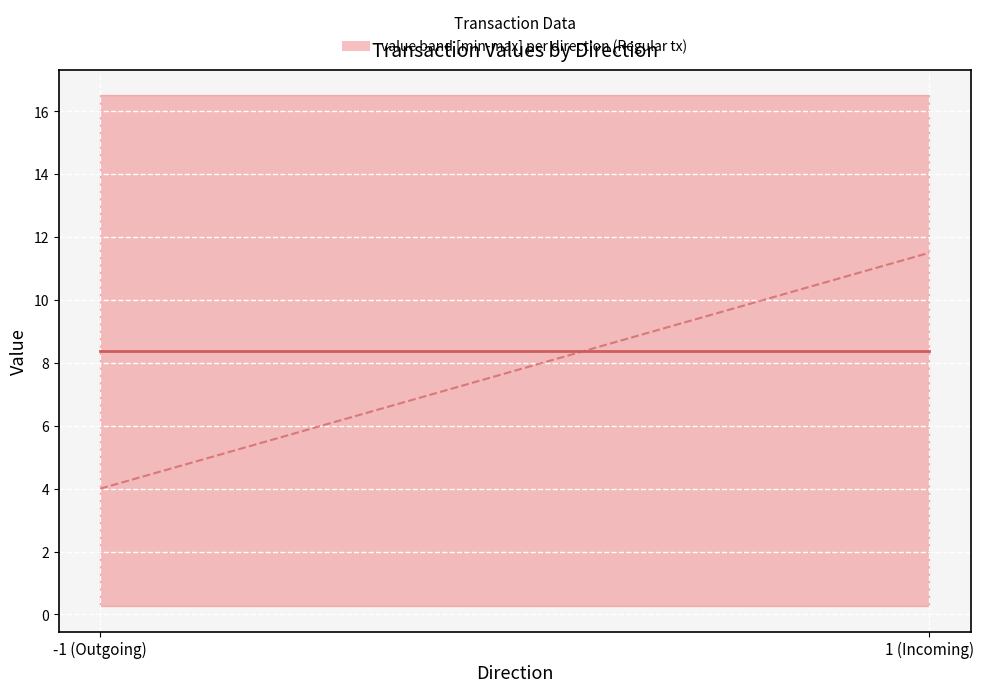

Reading left to right, what are all the values shown in this chart?

mean value per direction: -1 (Outgoing)=8.4	1 (Incoming)=8.4
mean io_index per direction: -1 (Outgoing)=4.0	1 (Incoming)=11.5